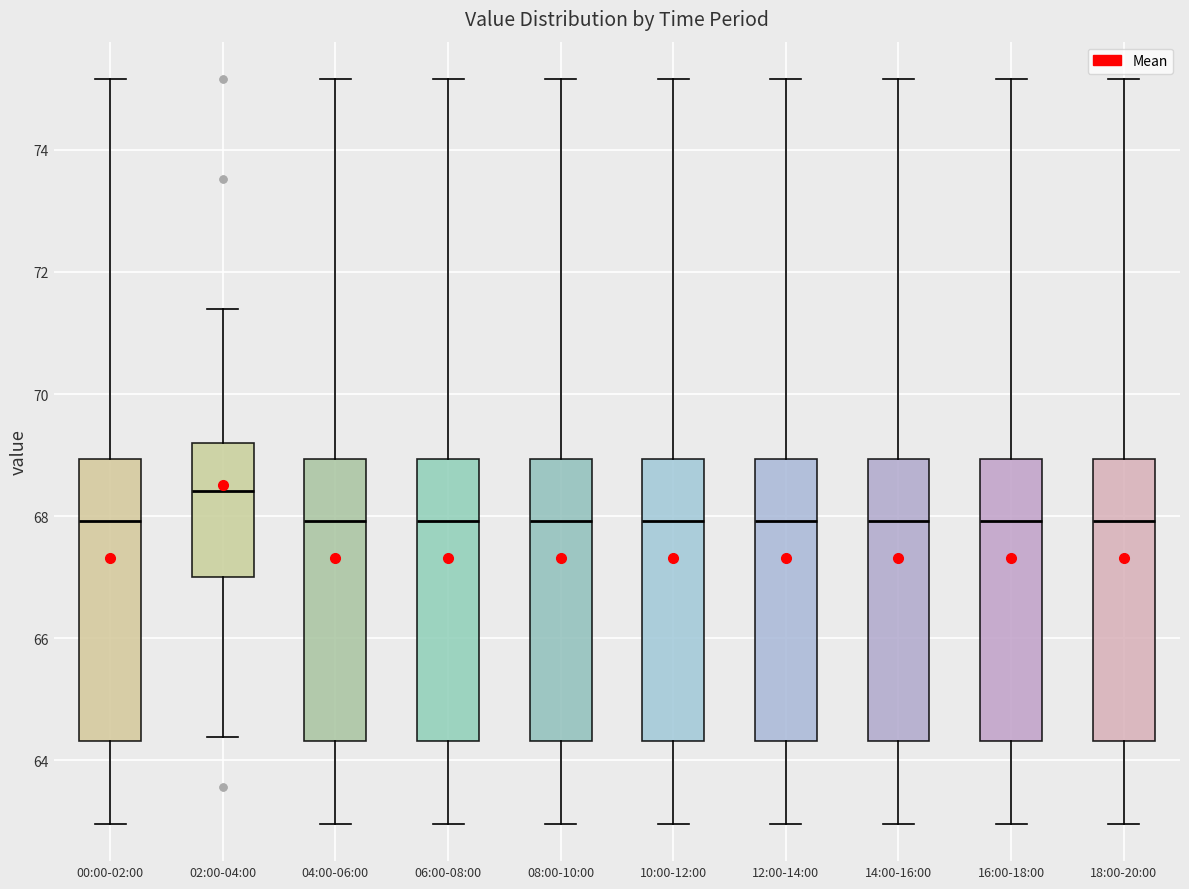

Reading left to right, transcribe this box plot: for each box, give where its median line is, the range the box spans, and where its two whiskers end, as read against the y-axis. The values are not printed on the chart, so give them approximately, as read against the axis.

00:00-02:00: median 68.0, box 64.4 to 69.0, whiskers 63.0 to 75.2
02:00-04:00: median 68.4, box 67.0 to 69.2, whiskers 64.4 to 71.4
04:00-06:00: median 68.0, box 64.4 to 69.0, whiskers 63.0 to 75.2
06:00-08:00: median 68.0, box 64.4 to 69.0, whiskers 63.0 to 75.2
08:00-10:00: median 68.0, box 64.4 to 69.0, whiskers 63.0 to 75.2
10:00-12:00: median 68.0, box 64.4 to 69.0, whiskers 63.0 to 75.2
12:00-14:00: median 68.0, box 64.4 to 69.0, whiskers 63.0 to 75.2
14:00-16:00: median 68.0, box 64.4 to 69.0, whiskers 63.0 to 75.2
16:00-18:00: median 68.0, box 64.4 to 69.0, whiskers 63.0 to 75.2
18:00-20:00: median 68.0, box 64.4 to 69.0, whiskers 63.0 to 75.2